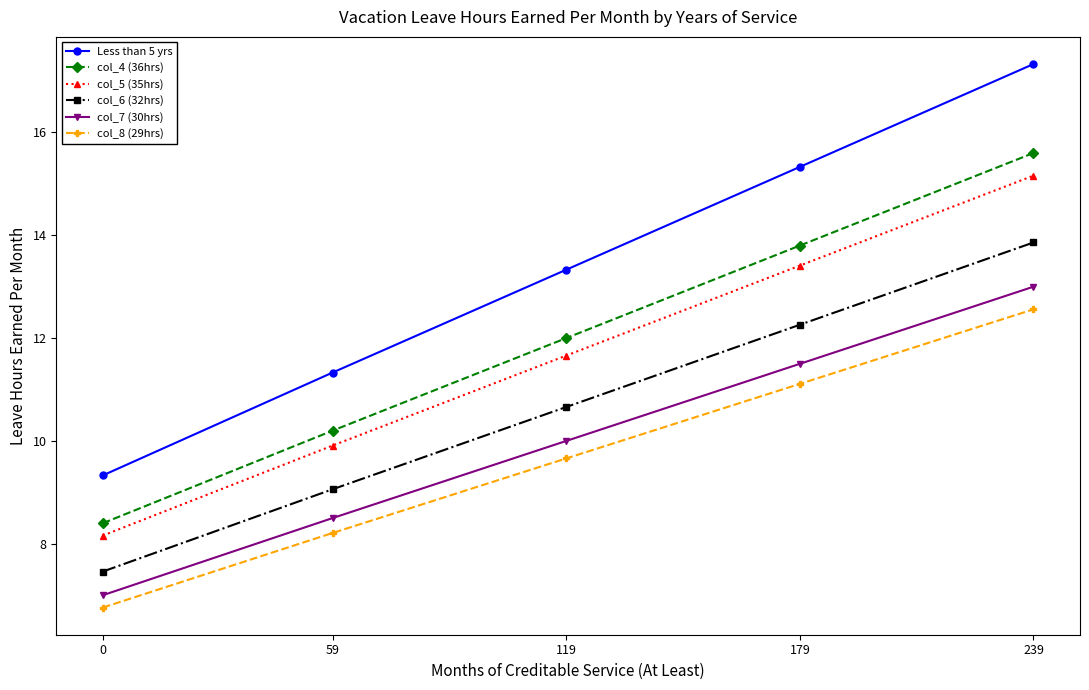

What is the value of the col_7 (30hrs) point at the 4th from the left?

11.5